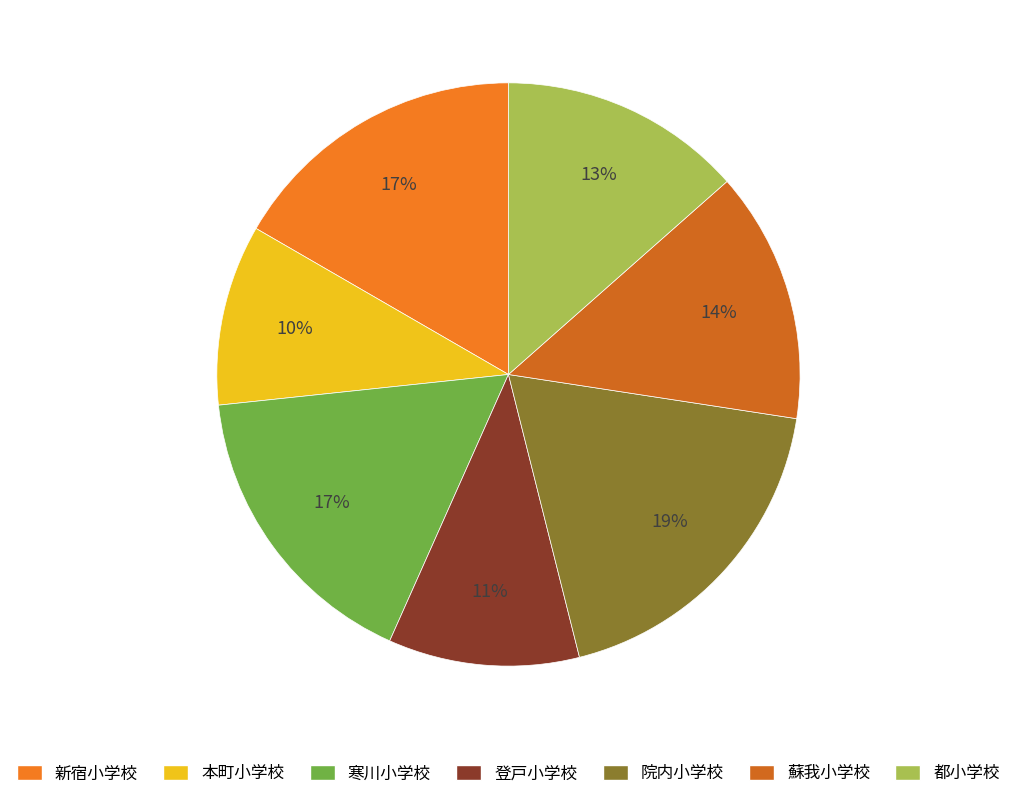

What is the ratio of the value at 登戸小学校 to the value at 都小学校?

0.8